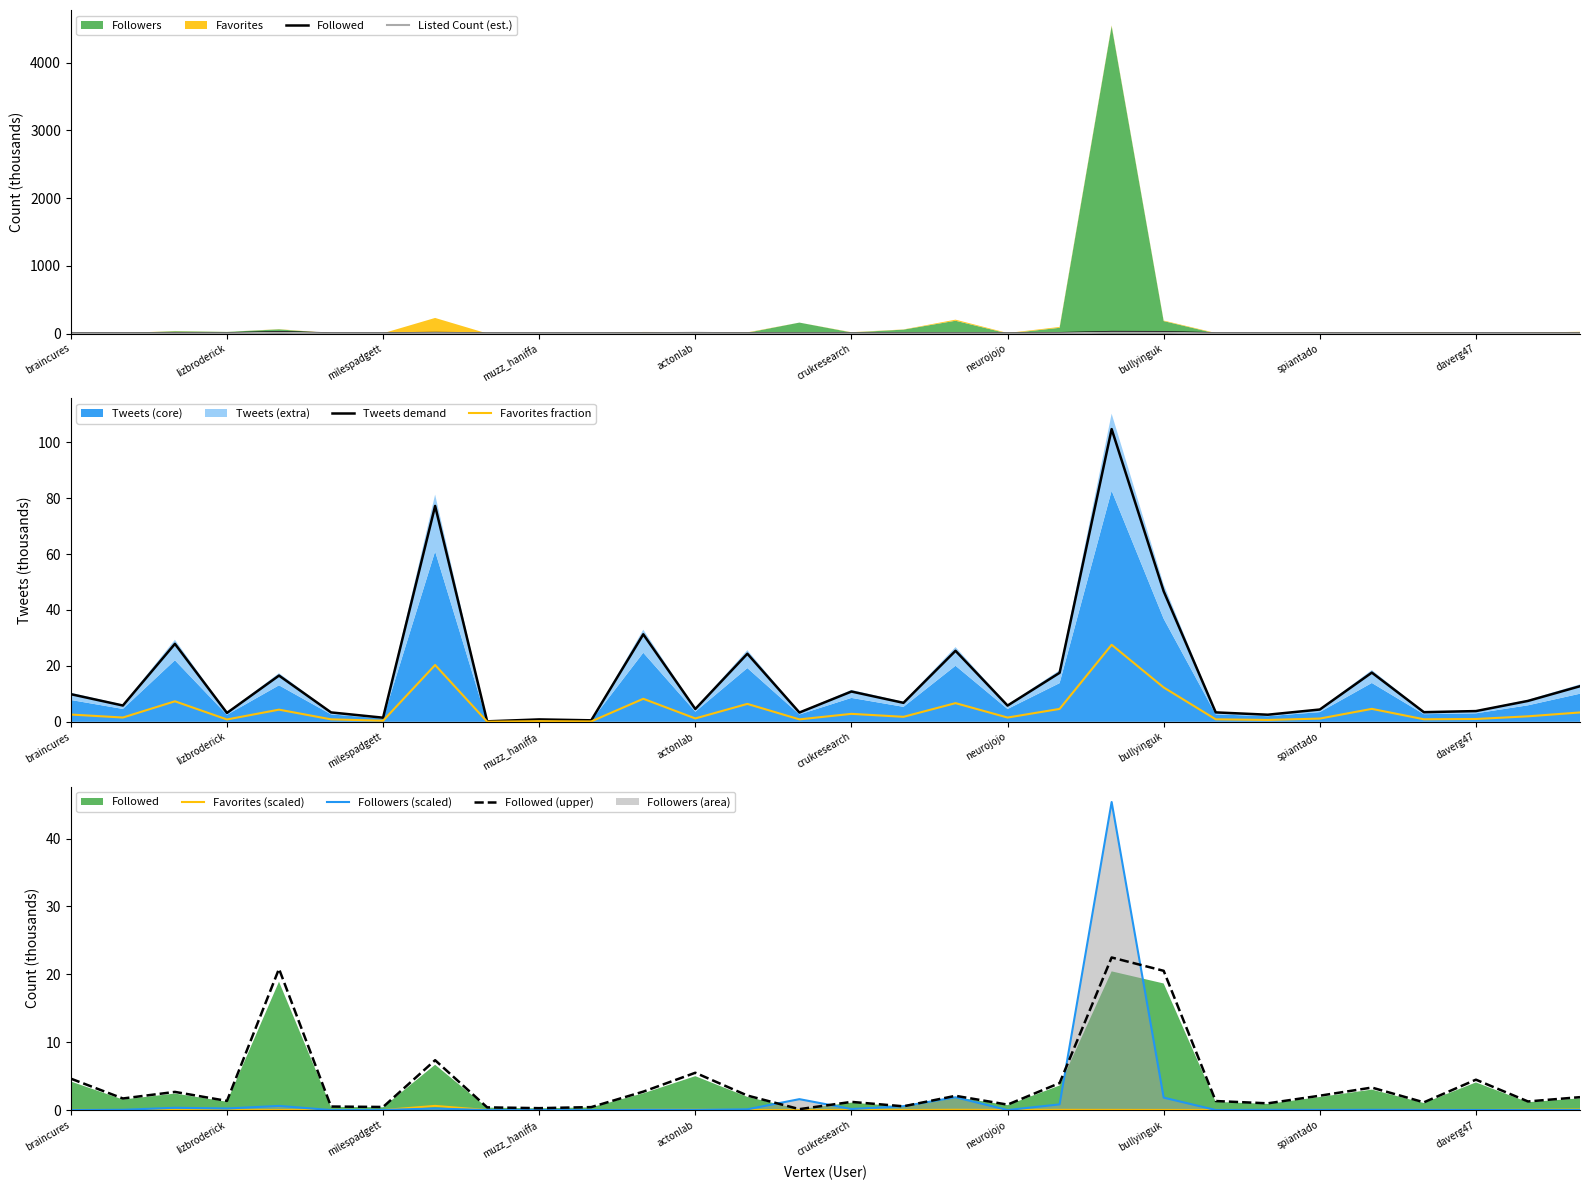

What is the spread (max minus min) of values at wellcometrust?

25.4